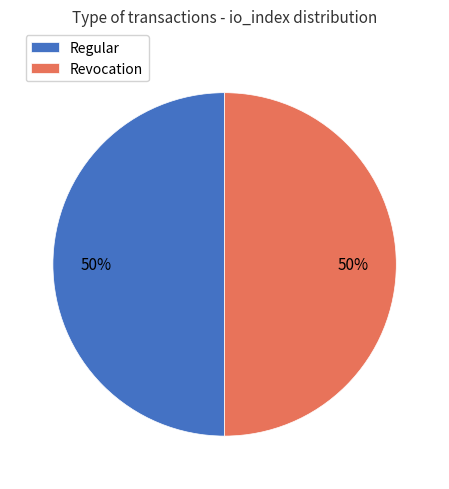

To the nearest percent, what is the combined percentage of Revocation and Regular?

100%